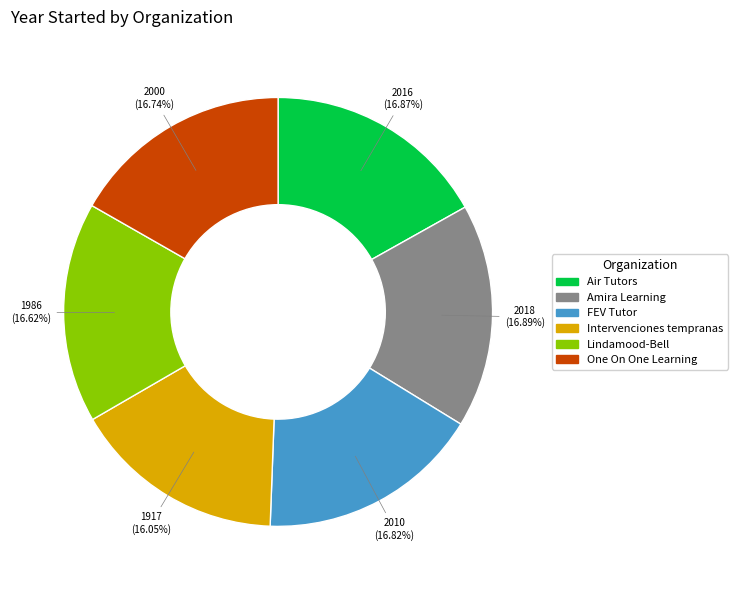

What percentage is the Air Tutors slice, to the nearest percent?

17%